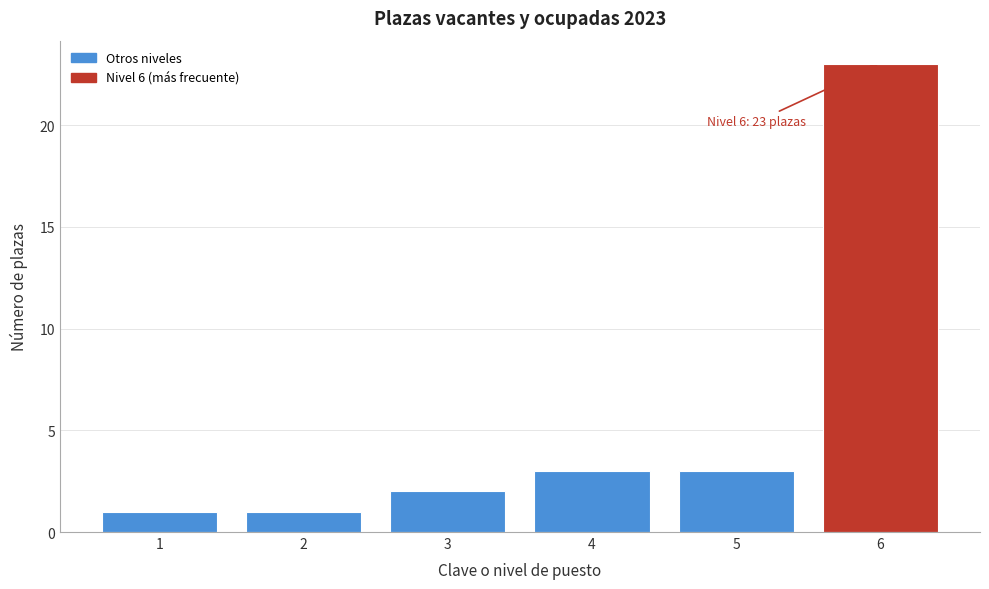

Reading right to left, extract all data points from this chart.

6=23	5=3	4=3	3=2	2=1	1=1